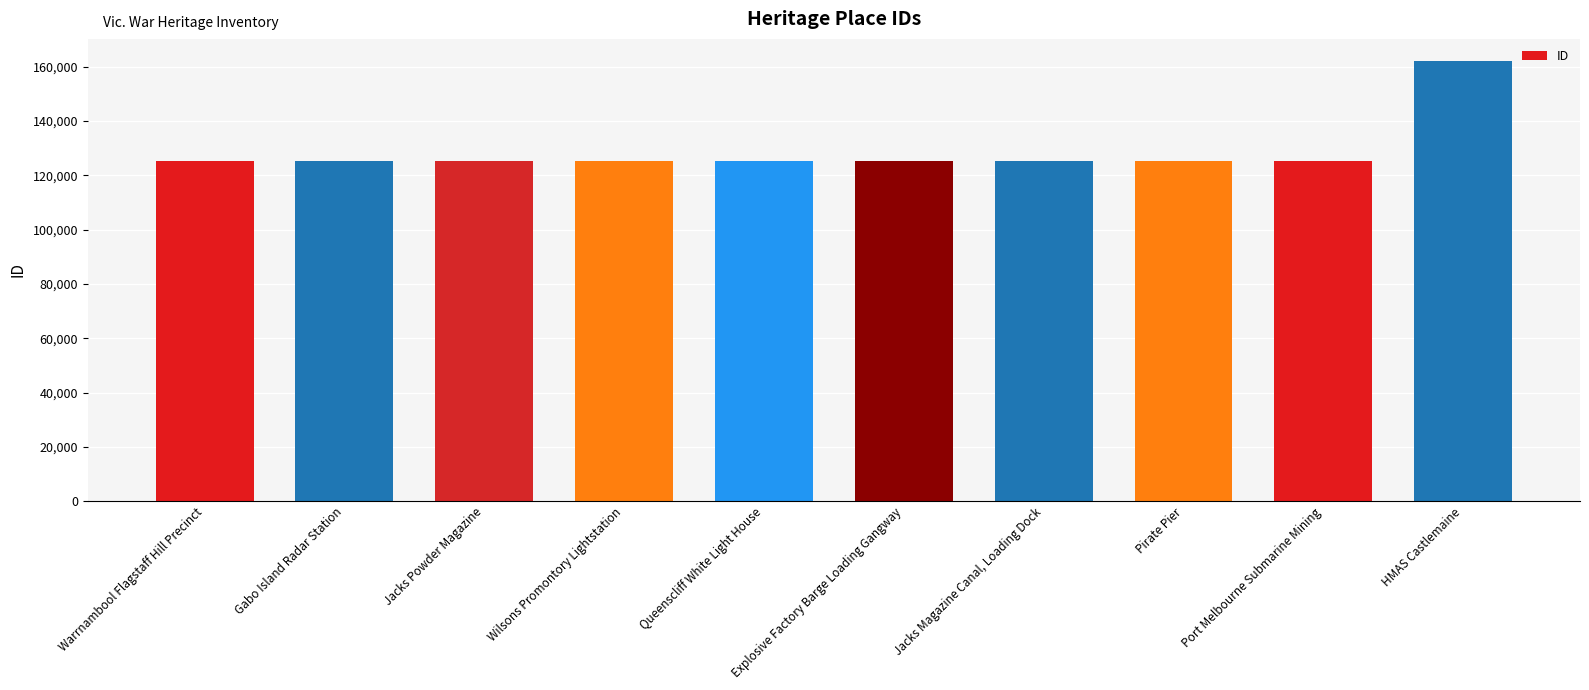

List the labels in order of value, smallest first.

Warrnambool Flagstaff Hill Precinct, Gabo Island Radar Station, Jacks Powder Magazine, Wilsons Promontory Lightstation, Queenscliff White Light House, Explosive Factory Barge Loading Gangway, Jacks Magazine Canal, Loading Dock, Pirate Pier, Port Melbourne Submarine Mining, HMAS Castlemaine